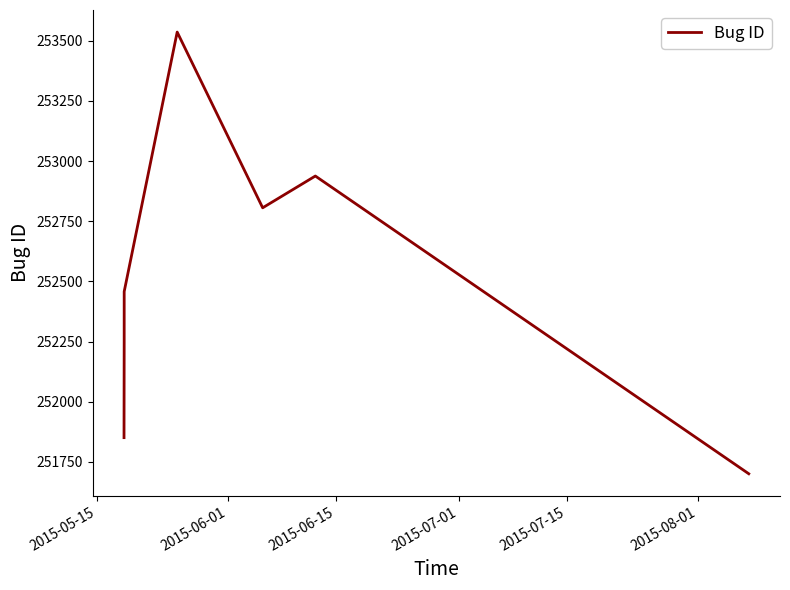

Is this an area chart (filled region under the line)?

No